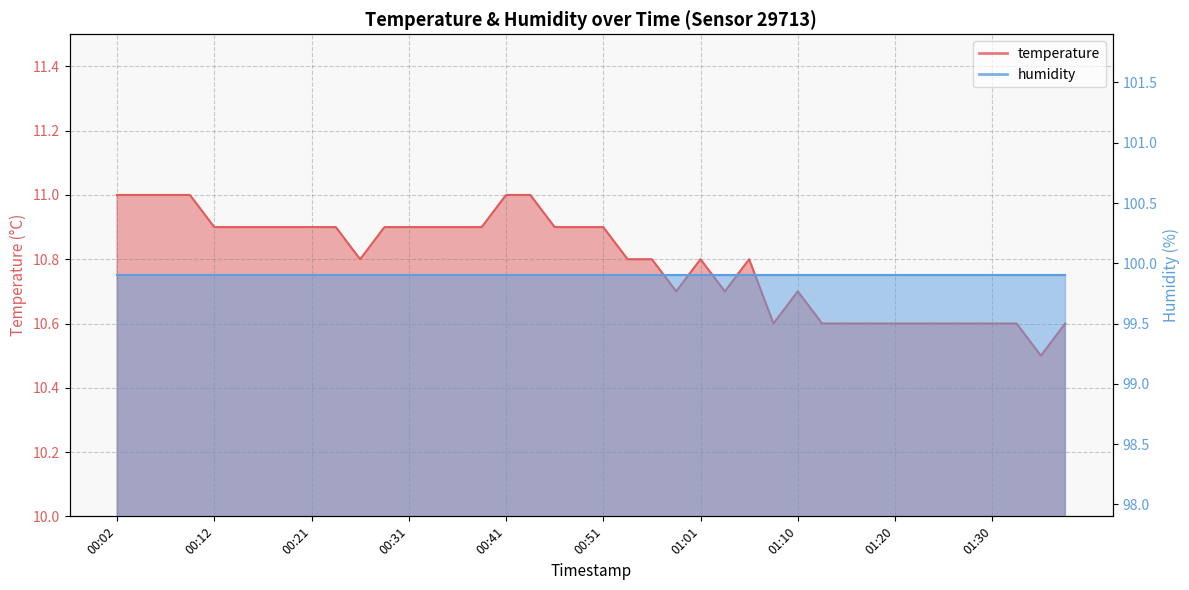

Which has a higher value, 01:18 or 00:24?

00:24